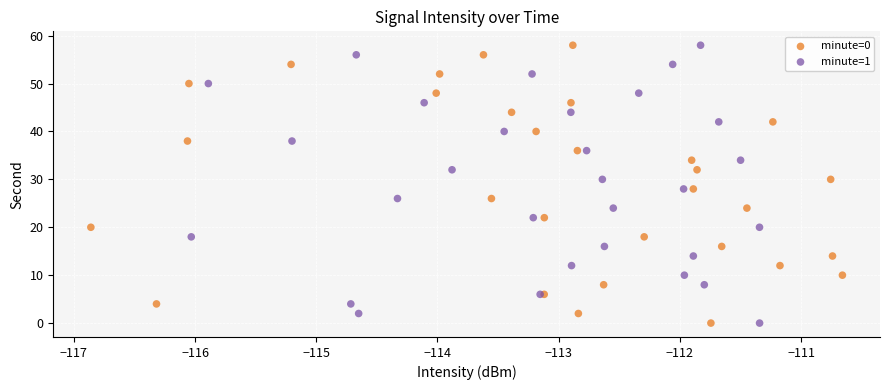

What are all the series names shown in the legend?

minute=0, minute=1